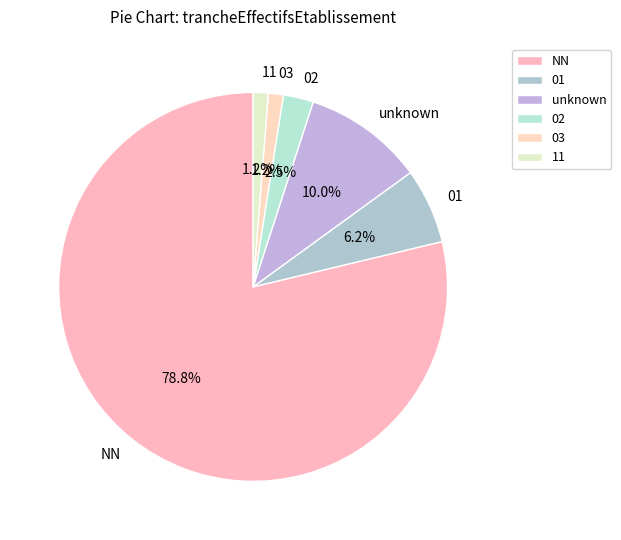

Does any single category account for the majority?

Yes